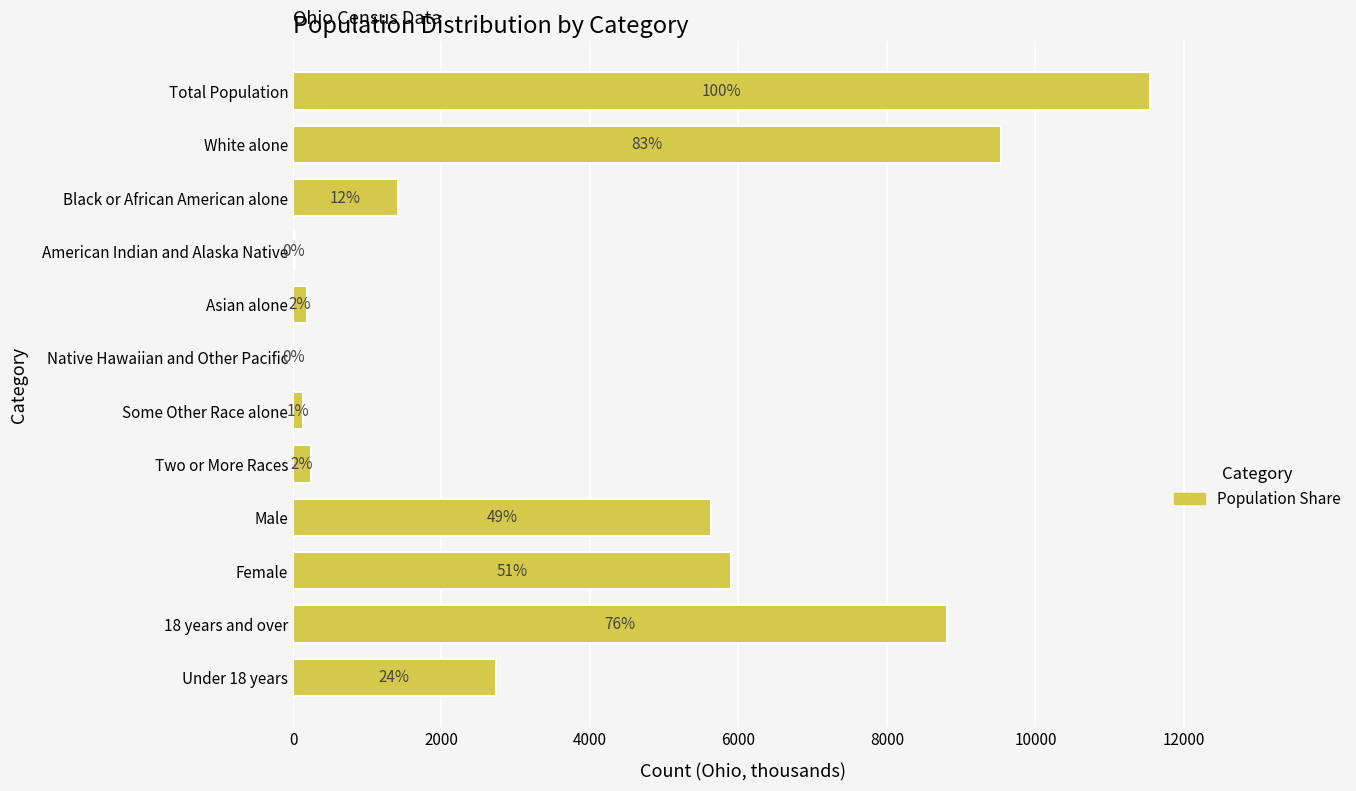

Are the bars horizontal?

Yes